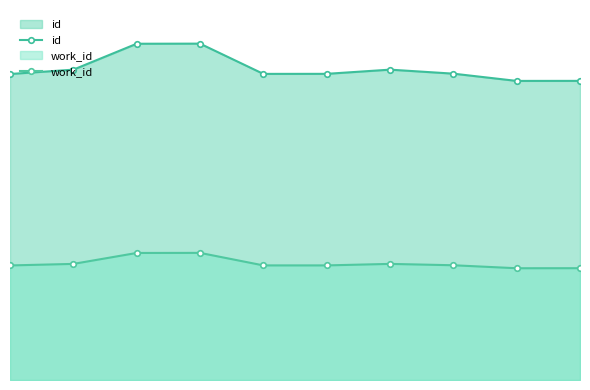

What is the maximum value for work_id?

6183